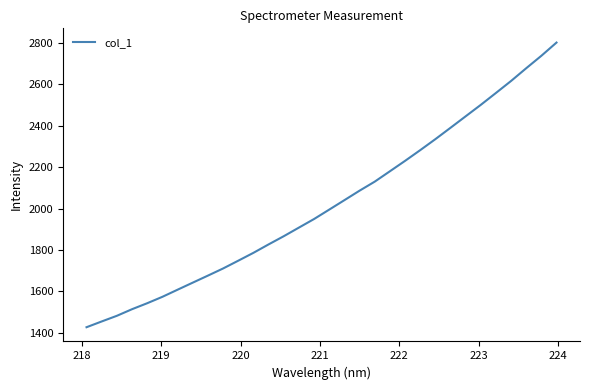

What is the minimum value shown in the chart?

1427.0